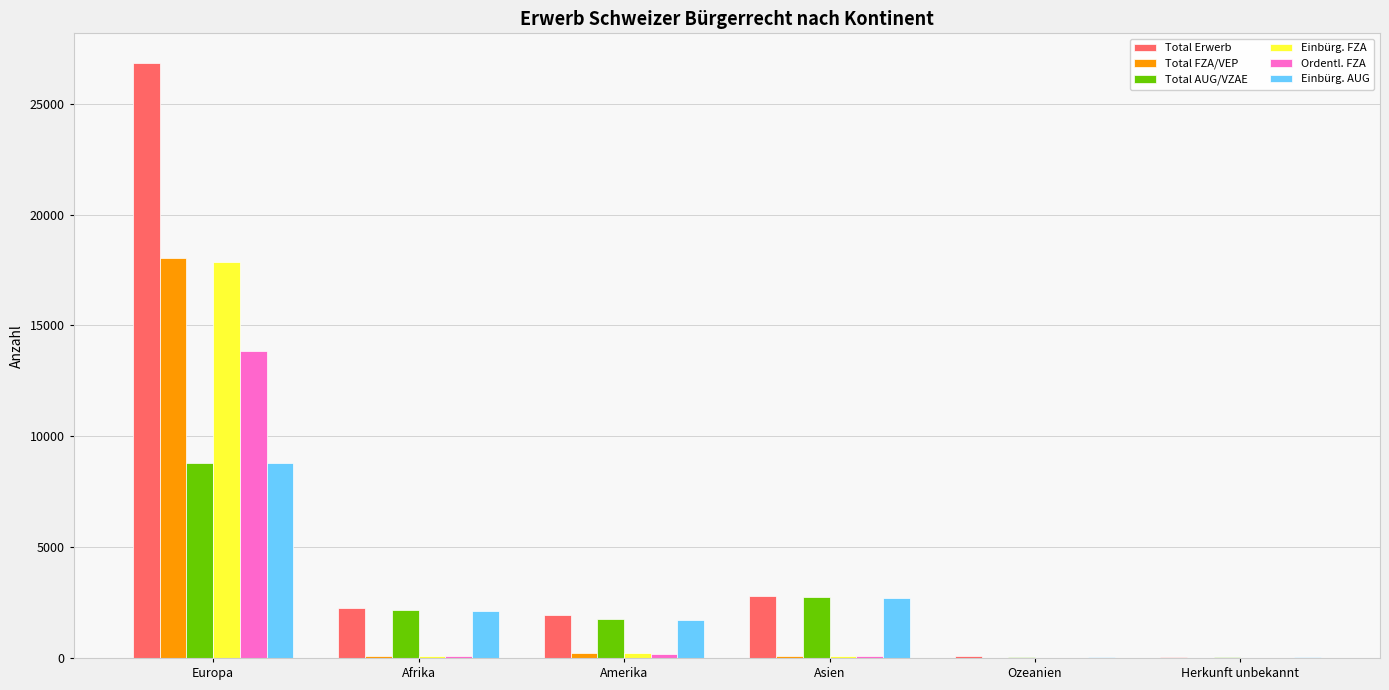

Read the Einbürg. AUG value at Herkunft unbekannt.

43